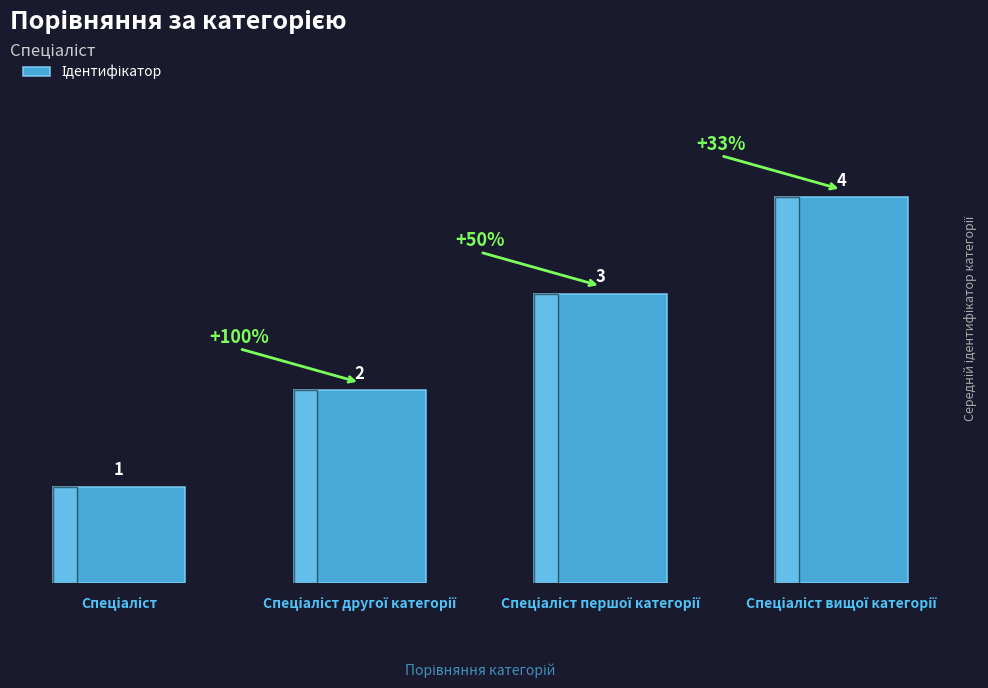

What is the sum of all values?

10